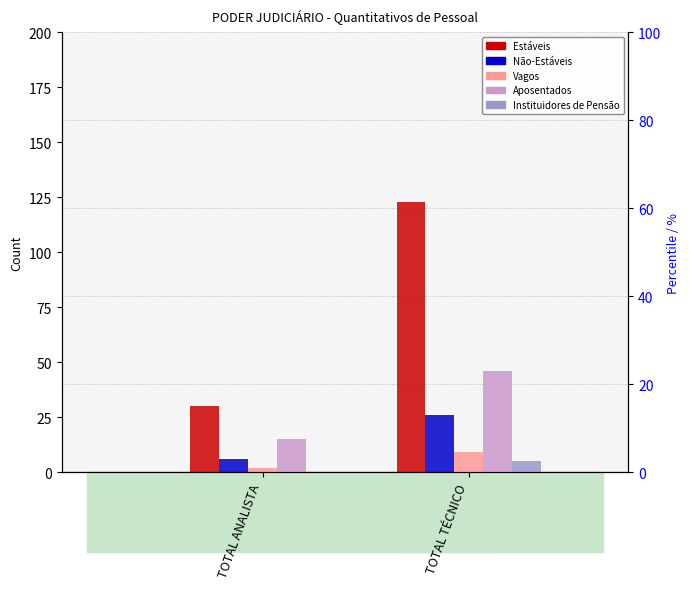

Rank the categories by Aposentados value from lowest to highest.

TOTAL ANALISTA, TOTAL TÉCNICO